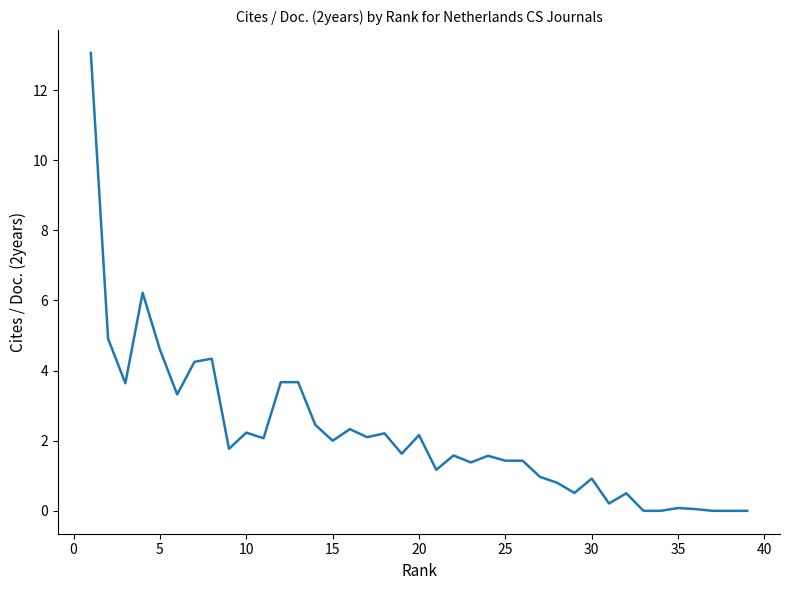

What is the greatest value displayed?

13.1